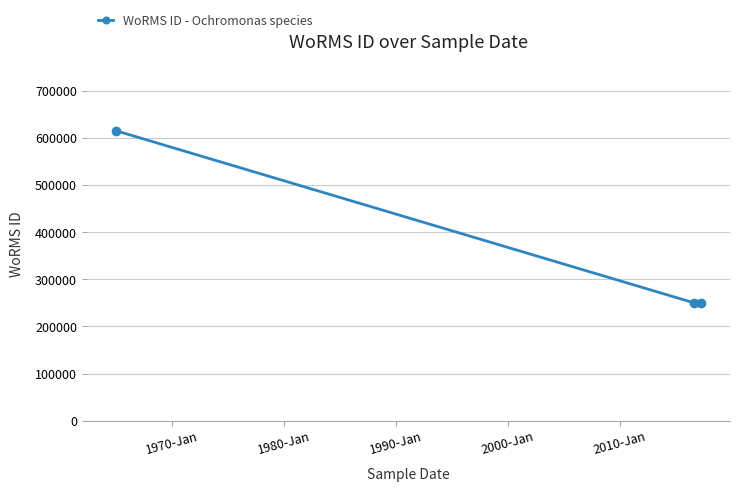

What is the sum of all values?

1114144